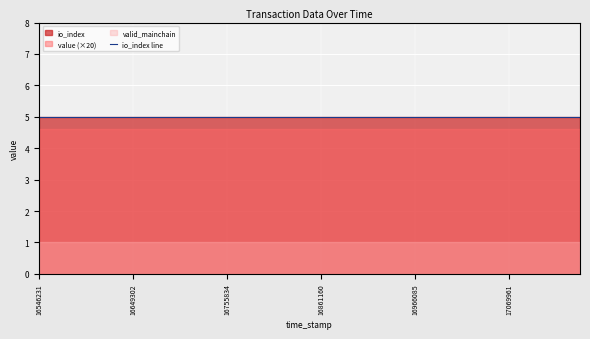

True or false: valid_mainchain and value cross at least once.

False